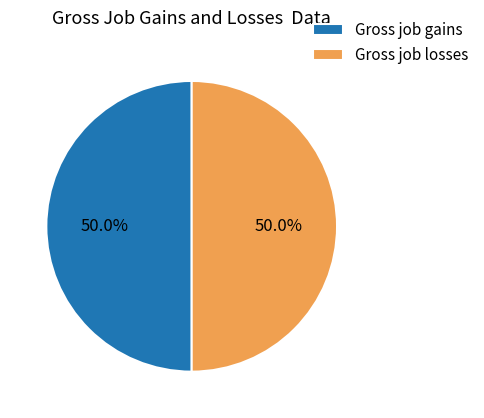

Combined, what portion of the pie is Gross job gains and Gross job losses?

100.0%